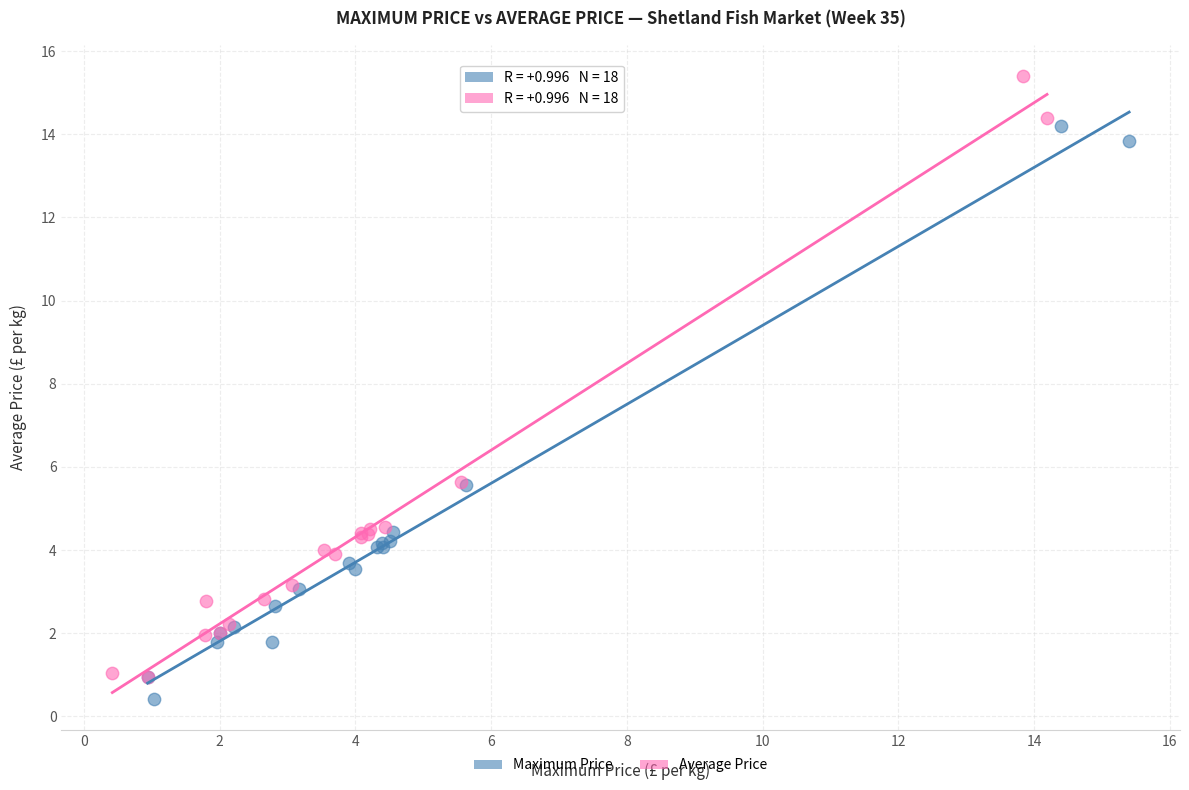

What are all the series names shown in the legend?

Maximum Price, Average Price